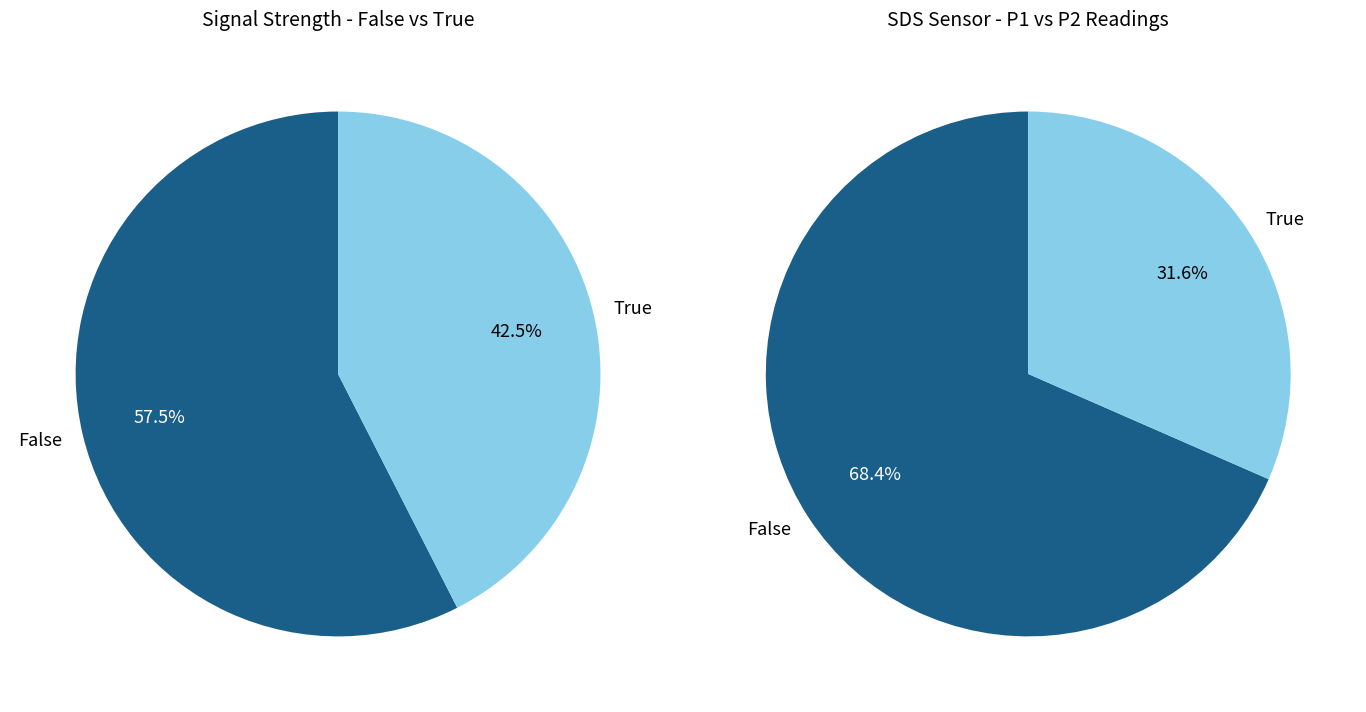

Is 23 the majority of the pie?

No